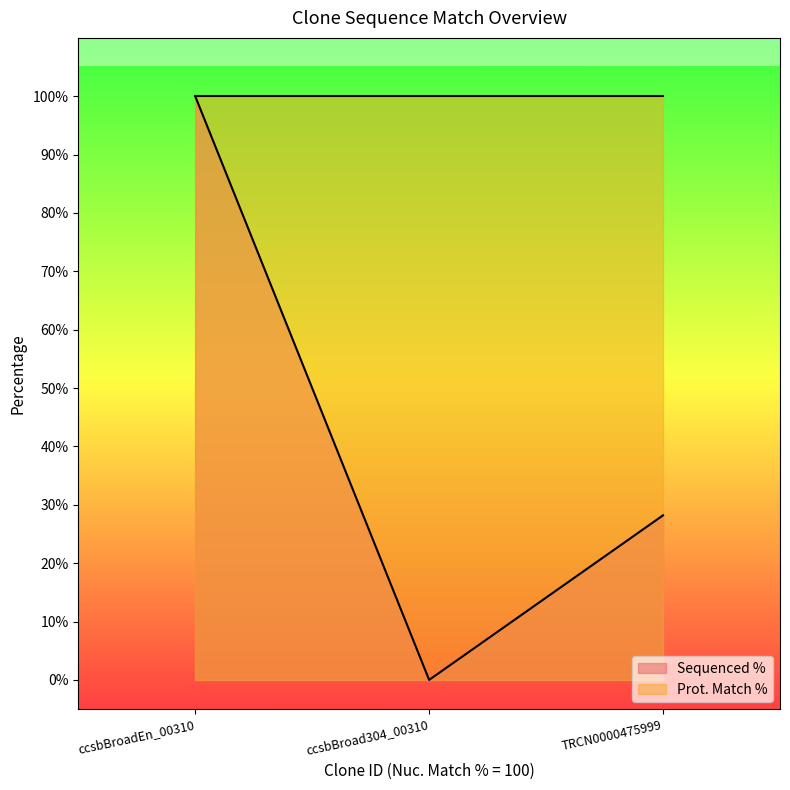

Count the values in the range 0 to 100.

3